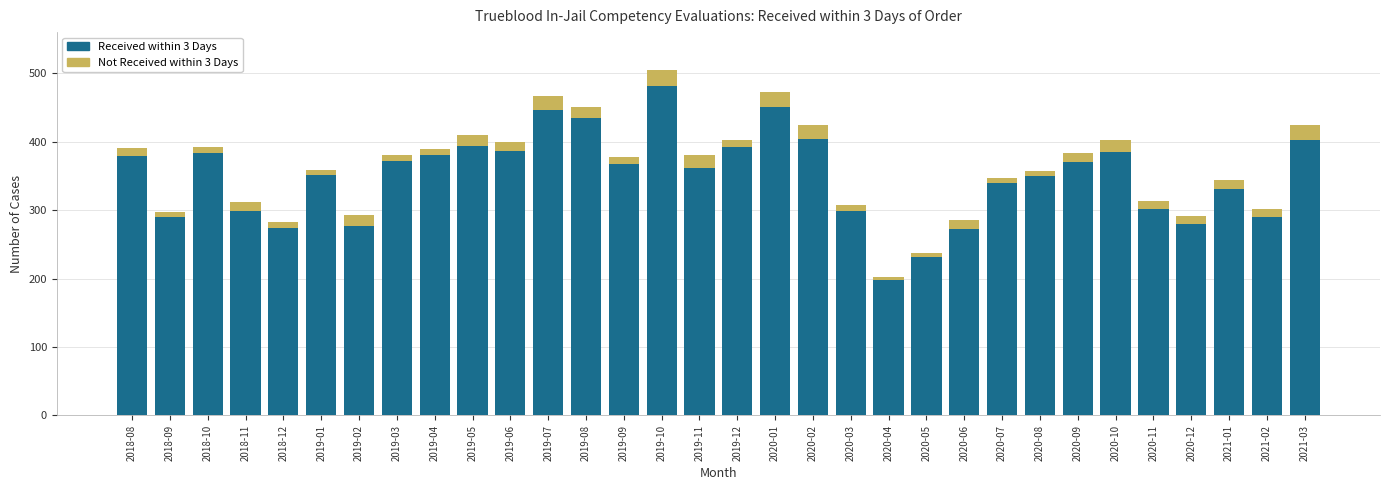

Which category has the highest value in the Received within 3 Days series?

2019-10